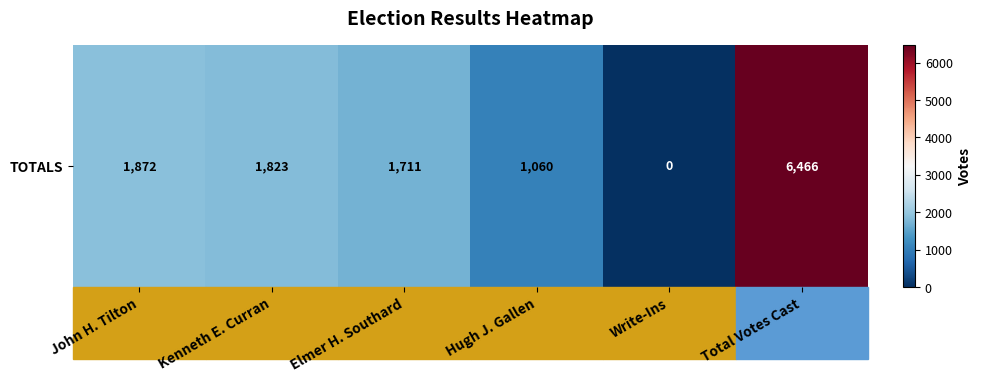

Rank the categories by value from lowest to highest.

Write-Ins, Hugh J. Gallen, Elmer H. Southard, Kenneth E. Curran, John H. Tilton, Total Votes Cast